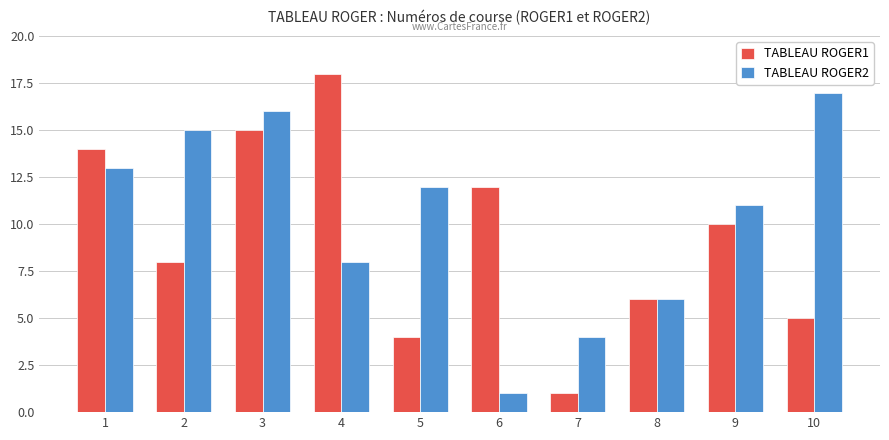

The TABLEAU ROGER2 series shows 15 at 9. True or false?

False